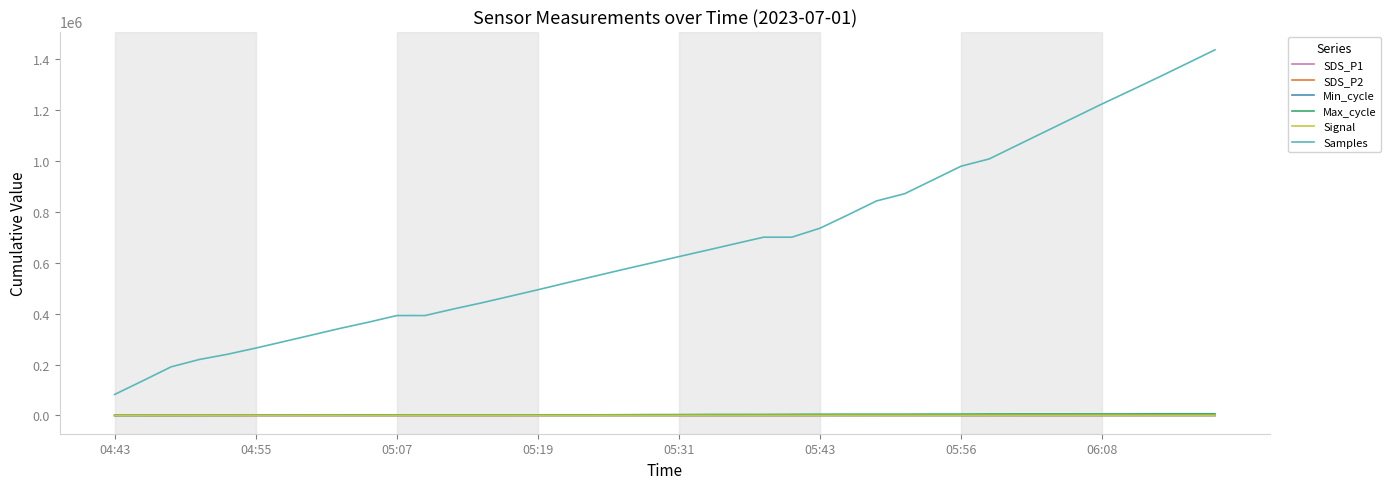

True or false: Min_cycle and Samples cross at least once.

False